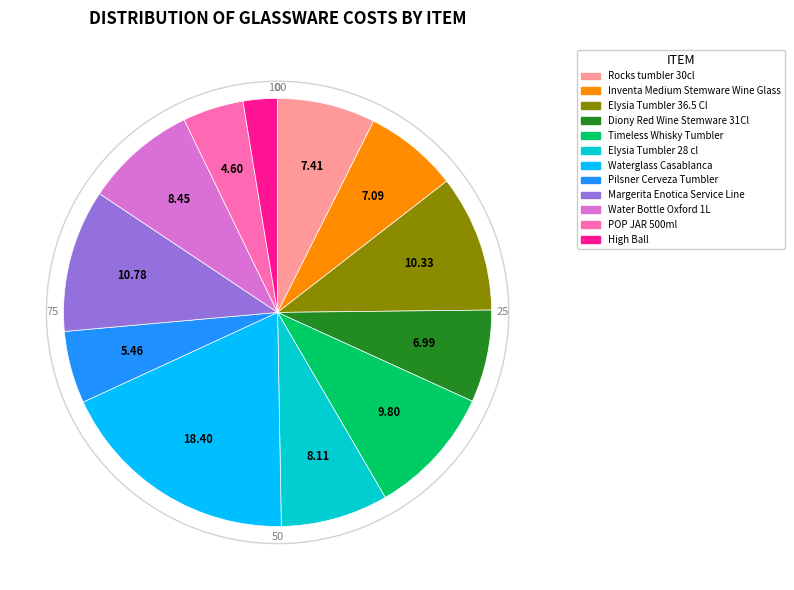

What is the smallest slice in the pie chart?

High Ball